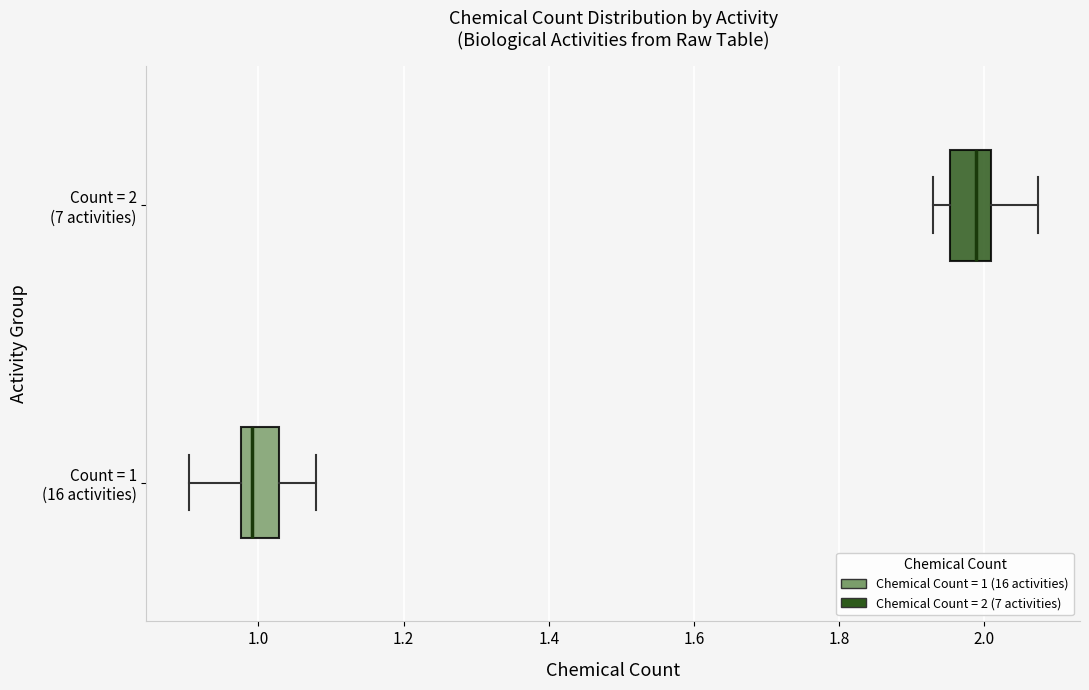

Reading bottom to top, transcribe this box plot: for each box, give where its median line is, the range the box spans, and where its two whiskers end, as read against the x-axis. The values are not printed on the chart, so give them approximately, as read against the axis.

Count = 1 (16 activities): median 1.00, box 0.98 to 1.02, whiskers 0.90 to 1.08
Count = 2 (7 activities): median 1.98, box 1.96 to 2.00, whiskers 1.92 to 2.08